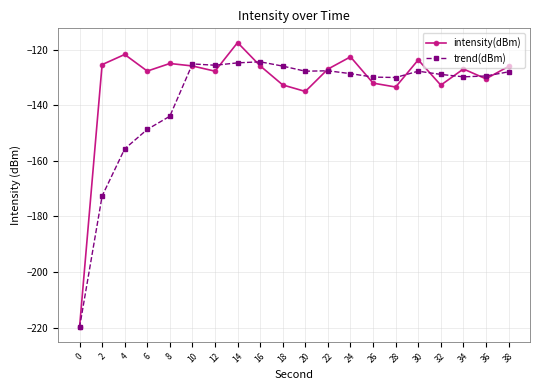

Is the value of trend(dBm) at 32 greater than the value of intensity(dBm) at 4?

No